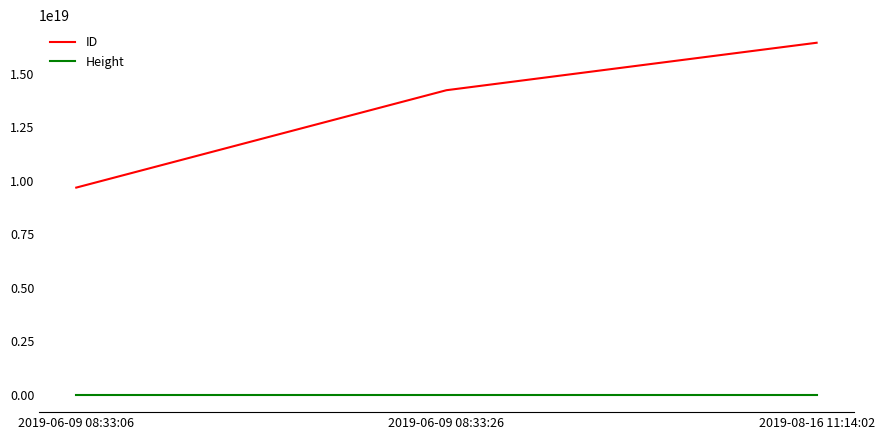

Between 2019-06-09 08:33:06 and 2019-06-09 08:33:26, which series saw the biggest shift?

ID